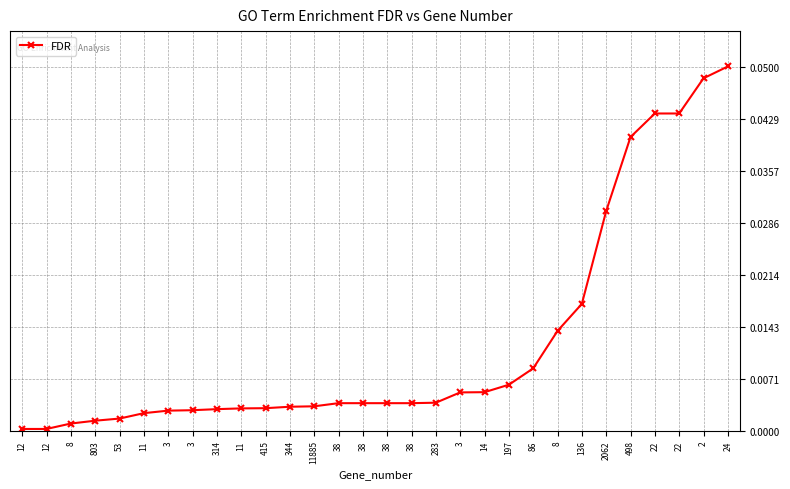

How many distinct data groups are displayed?

1